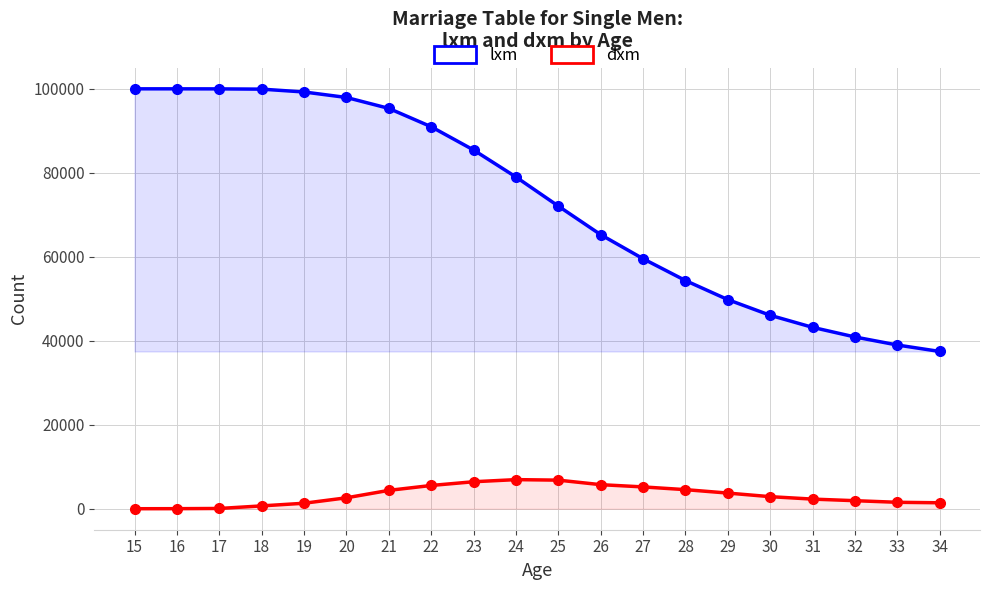

Count the number of categories in the chart.

20